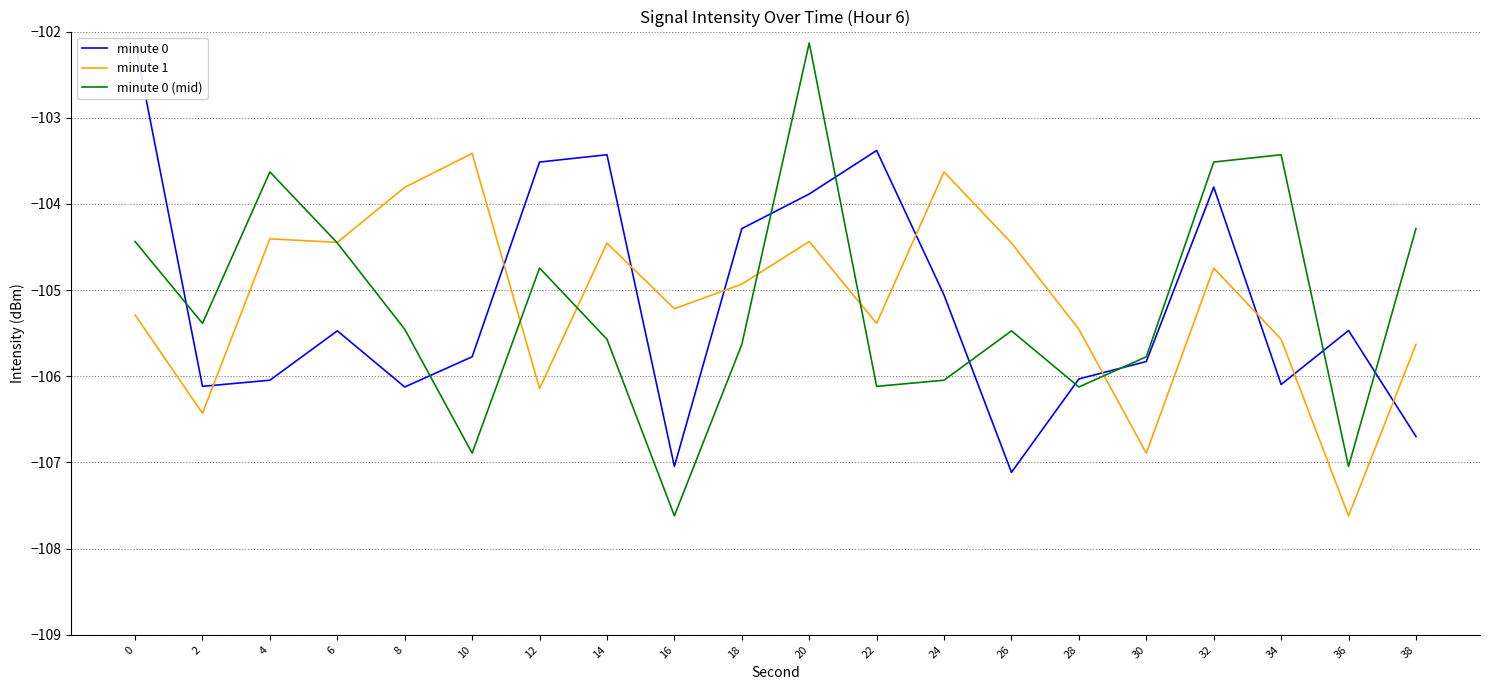

Does the chart have visible grid lines?

Yes